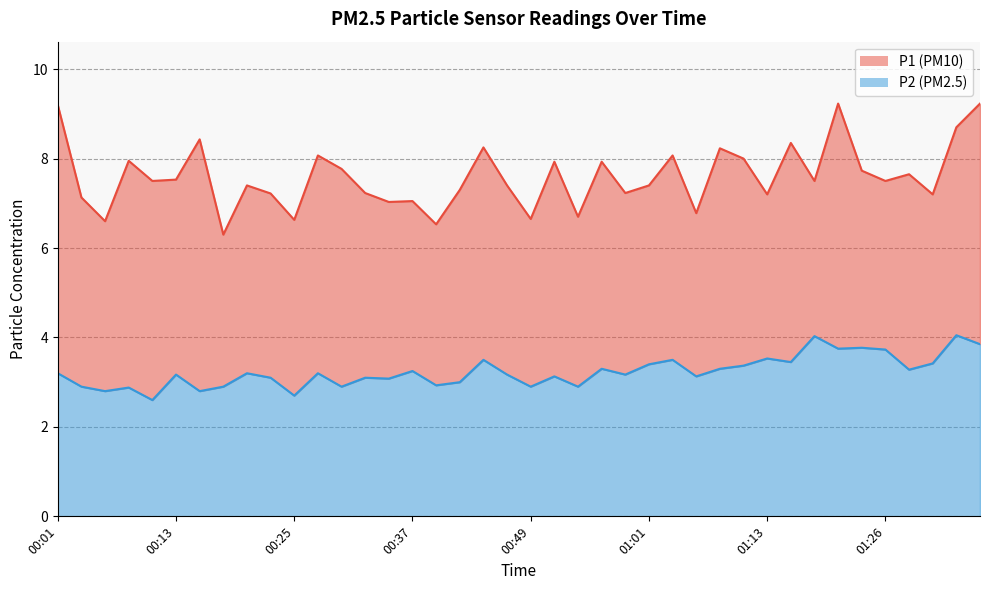

Which category has the highest value in the P2 series?

01:33